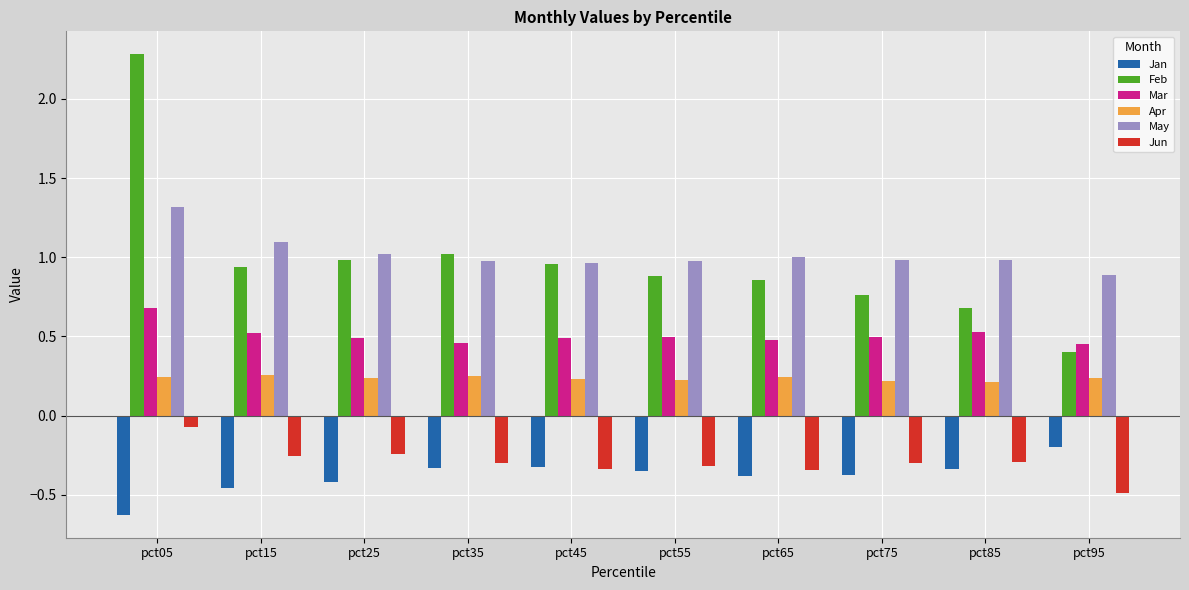

What is the spread (max minus min) of values at pct95?

1.4